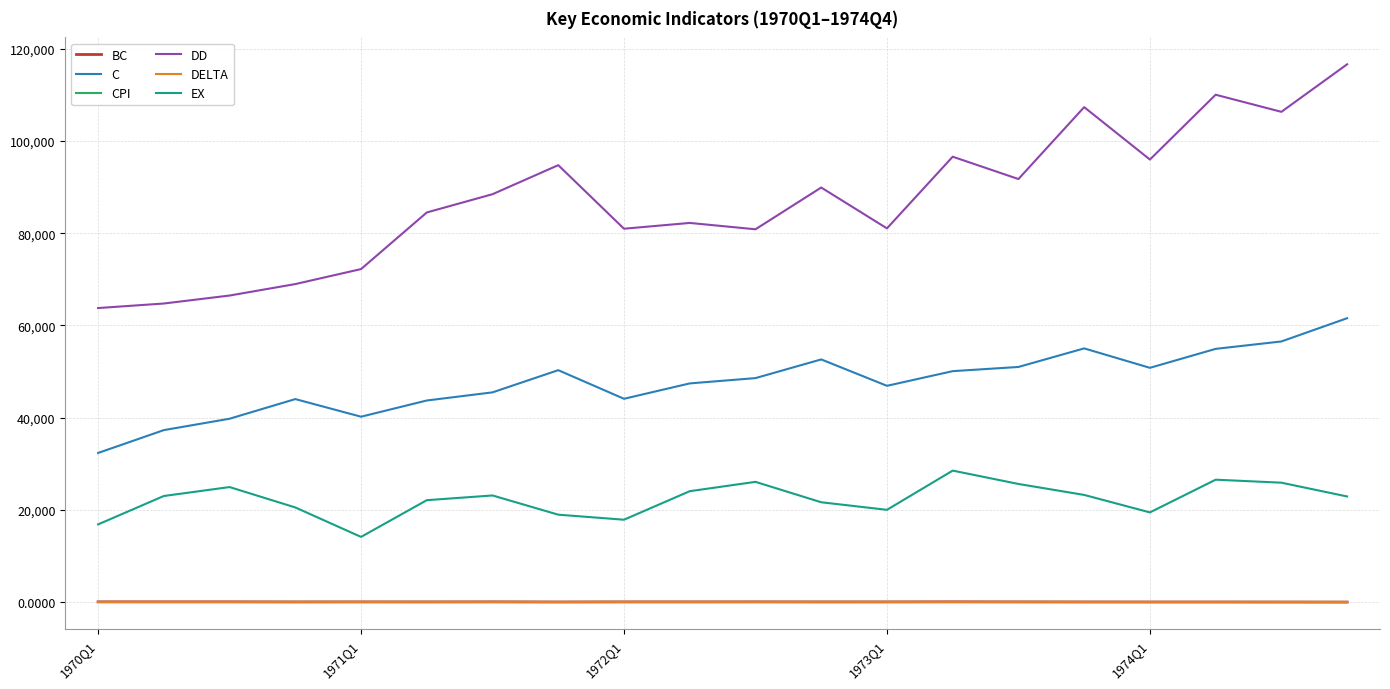

Count the number of categories in the chart.

20